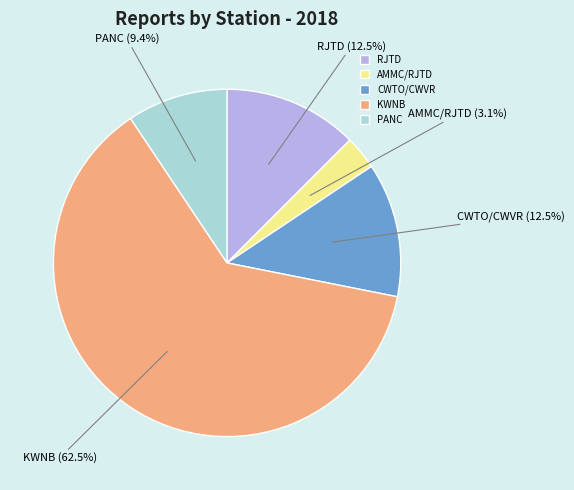

Count the number of slices in the pie.

5